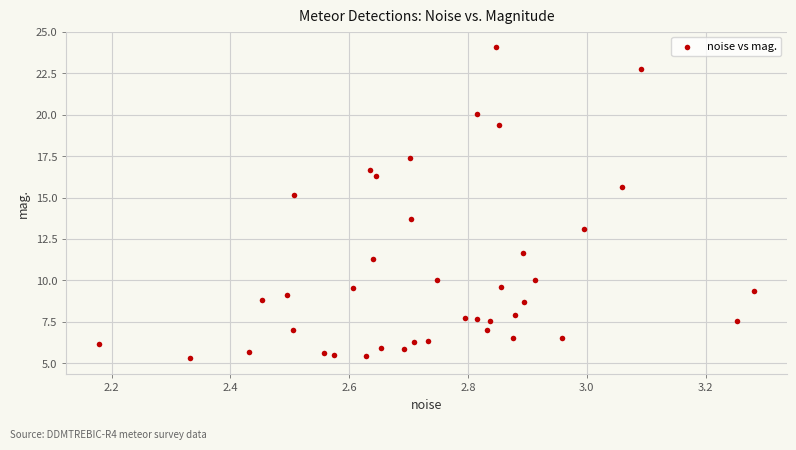

What is the range of Y values (max minus min)?

18.8